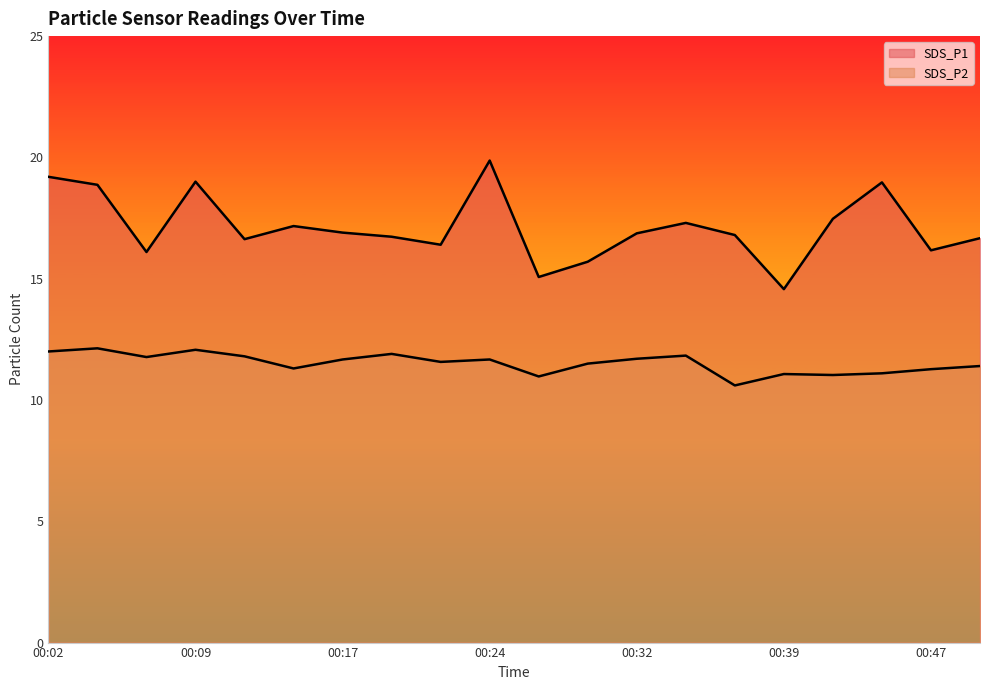

Reading right to left, extract all data points from this chart.

SDS_P1: 00:49=16.7	00:47=16.2	00:44=19.0	00:42=17.5	00:39=14.6	00:37=16.8	00:34=17.3	00:32=16.9	00:29=15.7	00:27=15.1	00:24=19.9	00:22=16.4	00:19=16.7	00:17=16.9	00:14=17.2	00:12=16.6	00:09=19.0	00:07=16.1	00:04=18.9	00:02=19.2
SDS_P2: 00:49=11.4	00:47=11.3	00:44=11.1	00:42=11.0	00:39=11.1	00:37=10.6	00:34=11.8	00:32=11.7	00:29=11.5	00:27=11.0	00:24=11.7	00:22=11.6	00:19=11.9	00:17=11.7	00:14=11.3	00:12=11.8	00:09=12.1	00:07=11.8	00:04=12.1	00:02=12.0